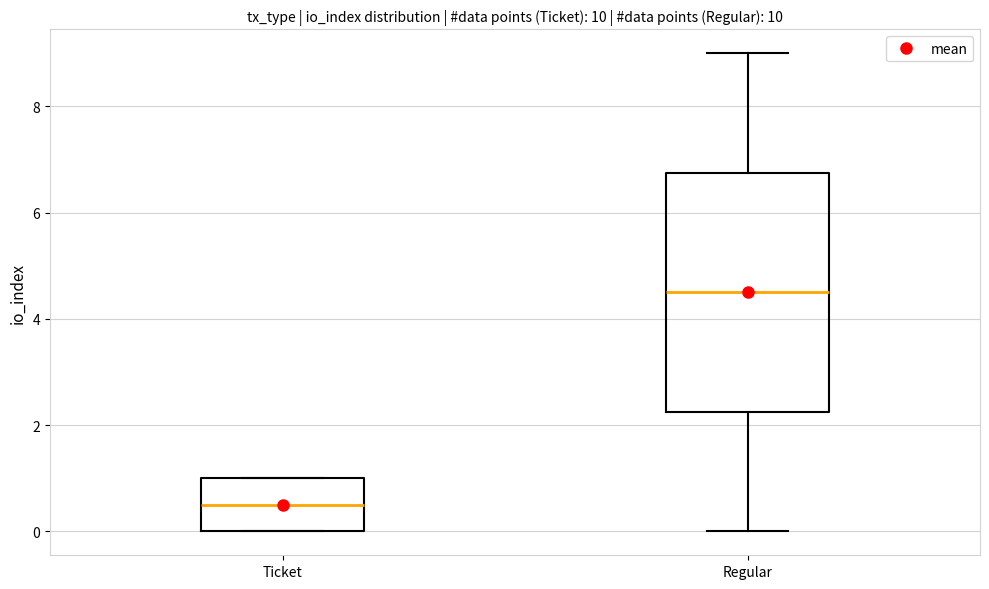

Reading left to right, read every box against the y-axis: the position of its median line, the range the box covers, and the ends of its whiskers. The values are not printed on the chart, so give them approximately, as read against the axis.

Ticket: median 0.6, box 0.0 to 1.0, whiskers 0.0 to 1.0
Regular: median 4.6, box 2.2 to 6.8, whiskers 0.0 to 9.0